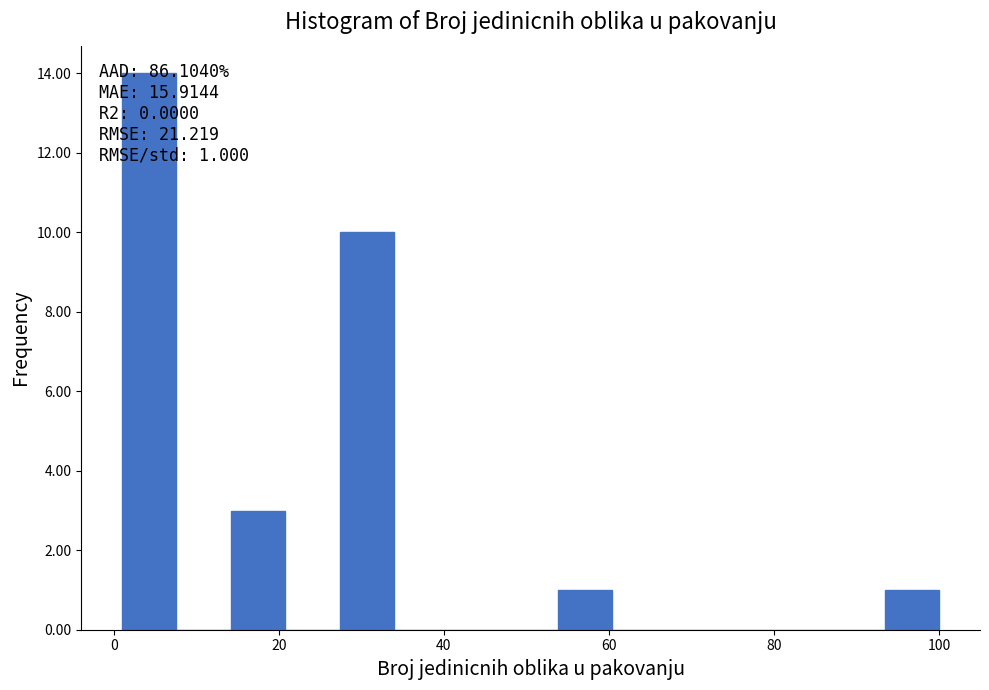

Around what value on the x-axis is the tallest bar? Give the approximate position of its centre, as read against the axis.

4